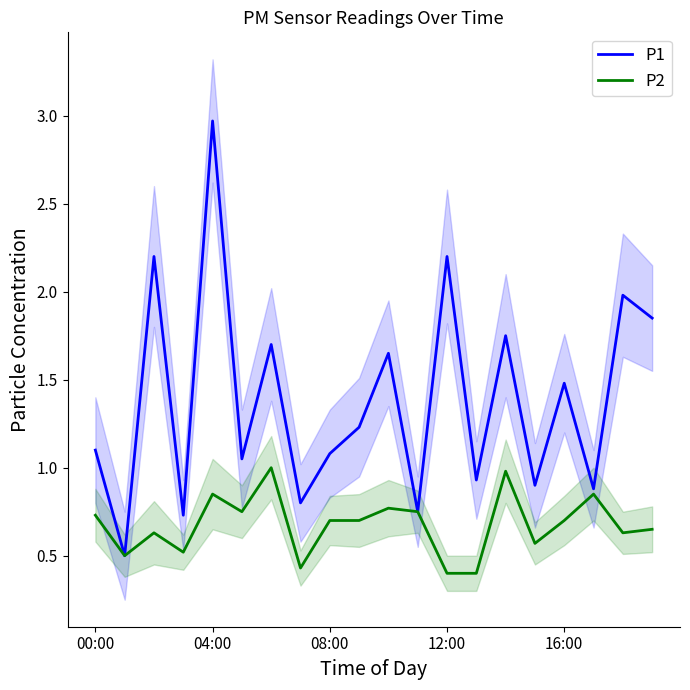

What is the spread (max minus min) of values at 15?

0.3